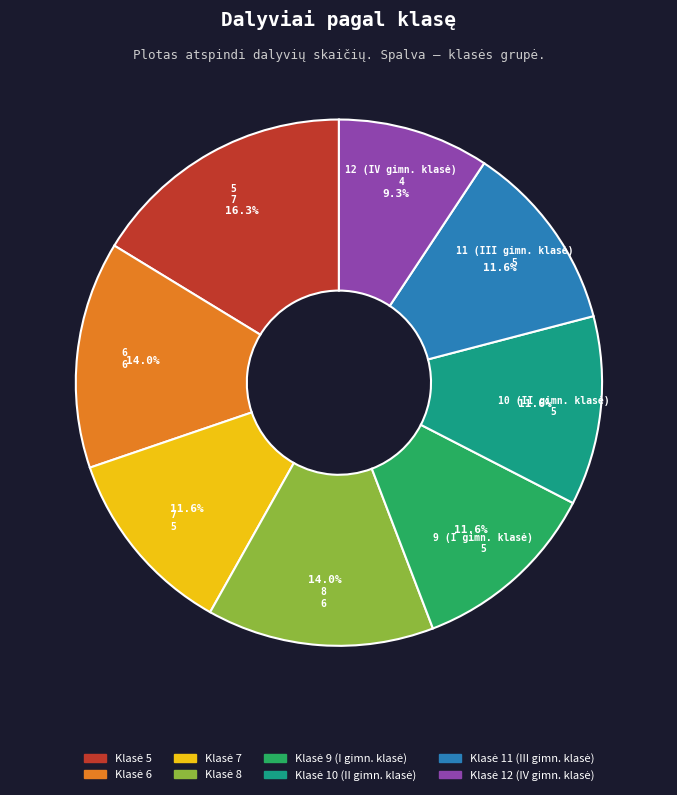

Is there a majority slice in this chart?

No